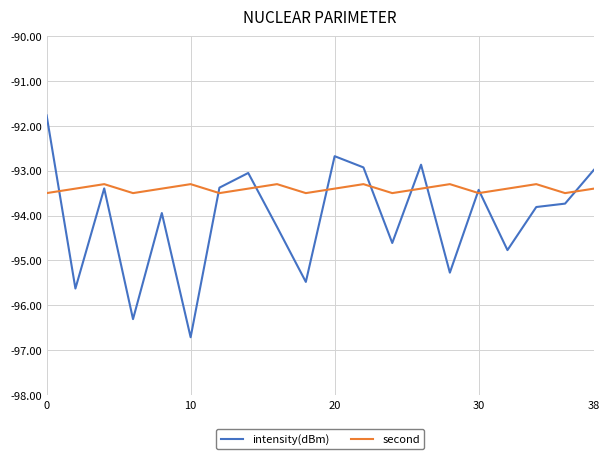

What is the maximum value shown in the chart?

-91.8